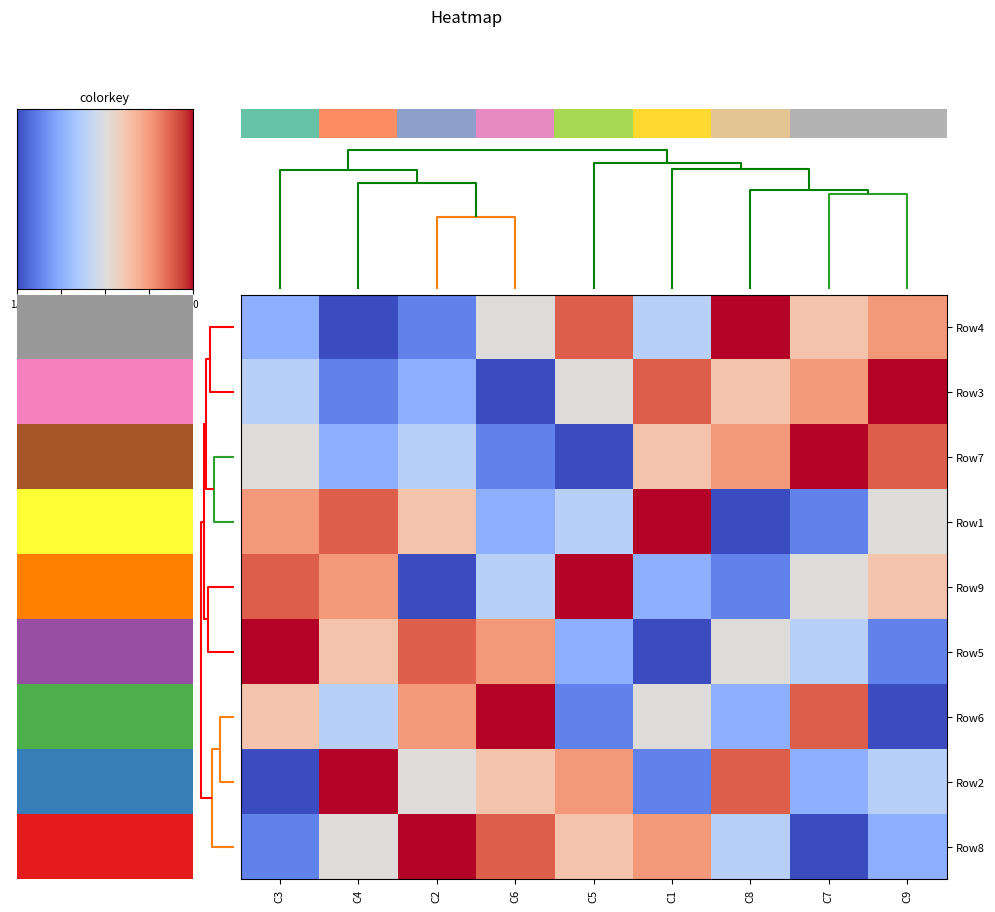

At which category does the chart reach its peak across all series?

C8